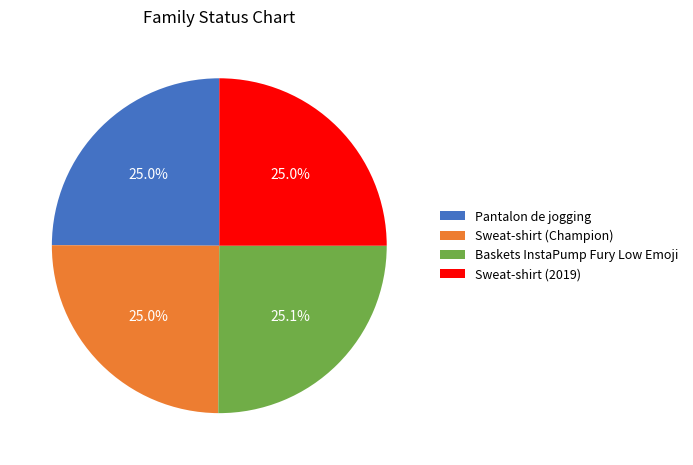

The Baskets InstaPump Fury Low Emoji slice represents 40% of the pie. True or false?

False